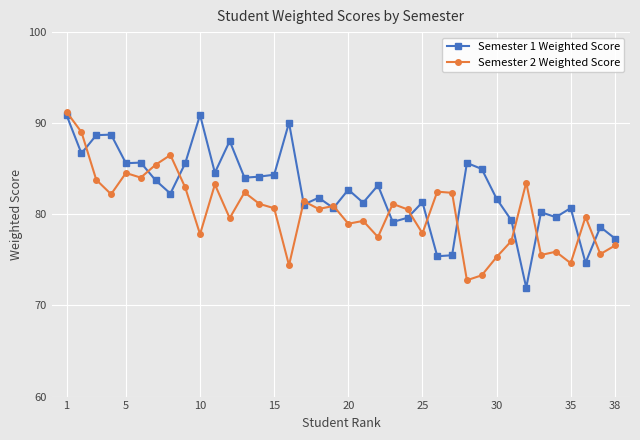

Which series has the largest total across all categories?

Semester 1 Weighted Score